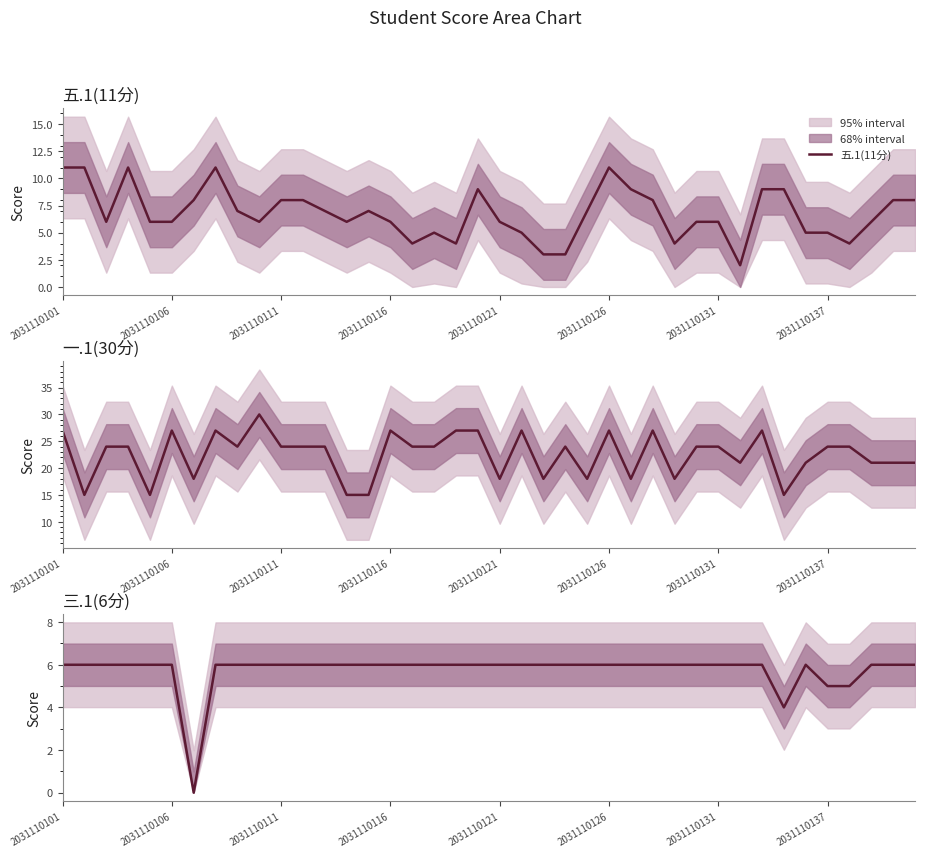

What value does the 三.1(6分) series have at 34?

6